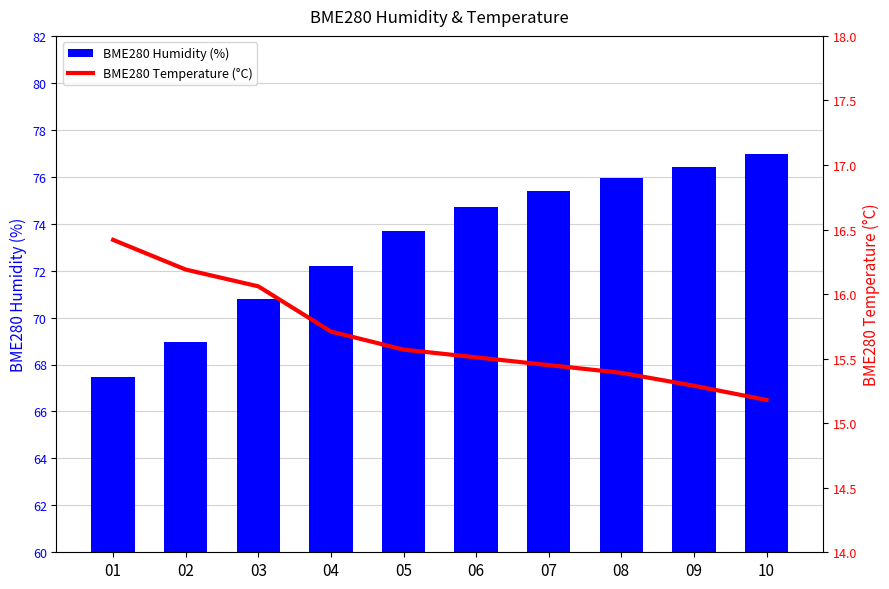

Are the bars grouped side by side (vs. stacked)?

Yes